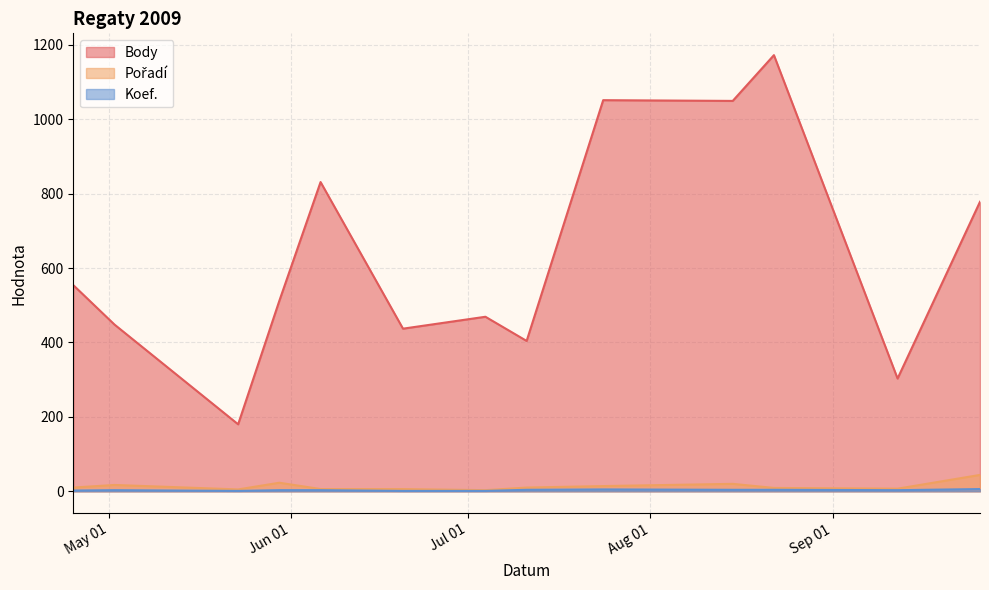

Which series has the largest total across all categories?

Body